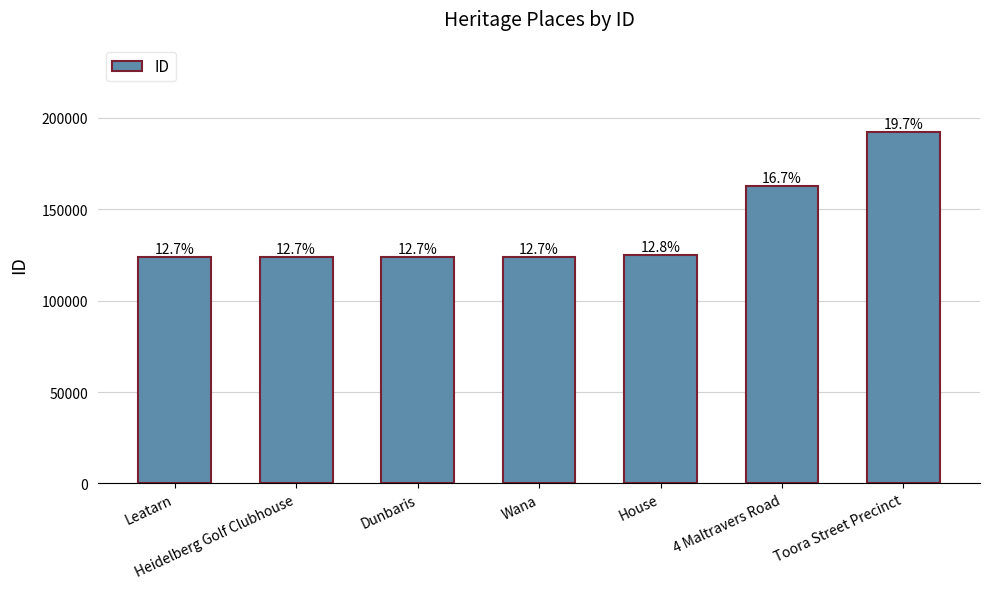

Are the bars horizontal?

No